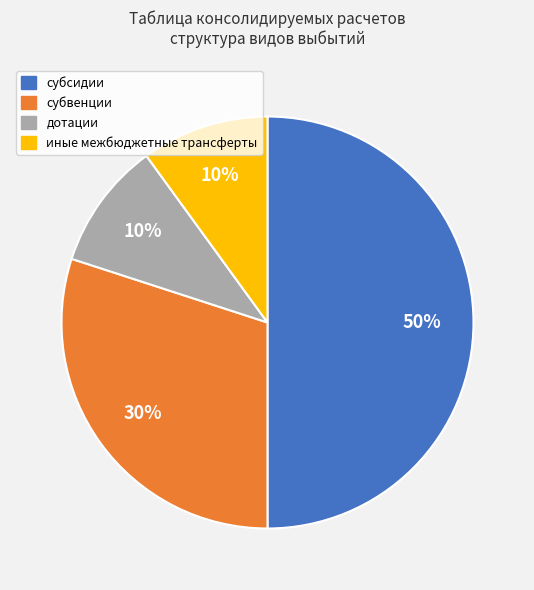

To the nearest percent, what percentage of the pie is субсидии?

50%